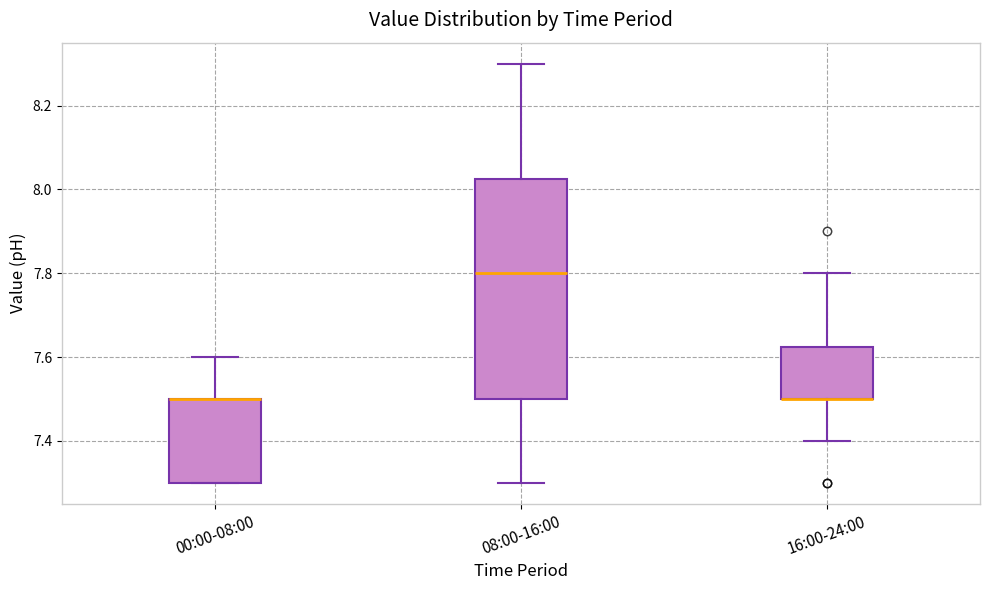

Where is the upper edge of the box for 00:00-08:00 on the y-axis? The values are not printed on the chart, so give them approximately, as read against the axis.

7.50